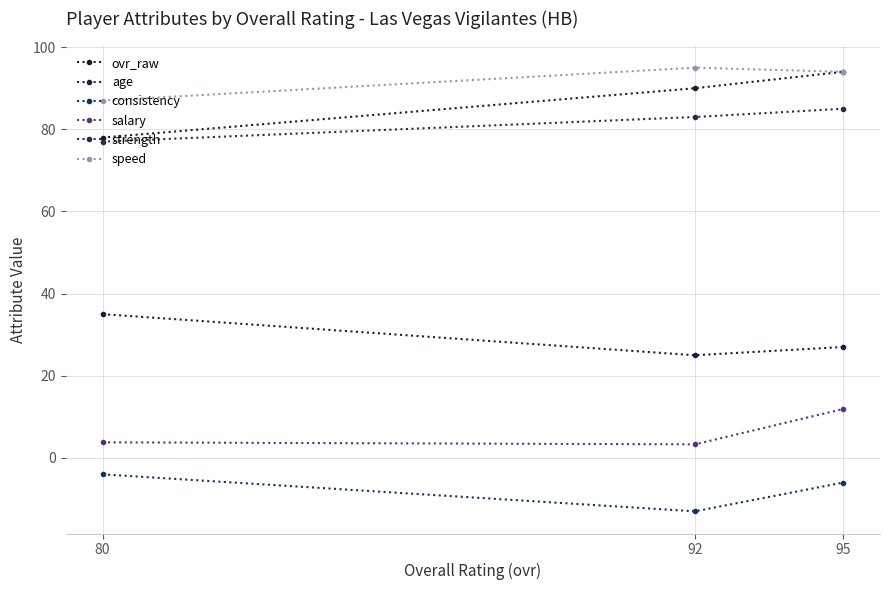

Which category has the highest value in the age series?

80